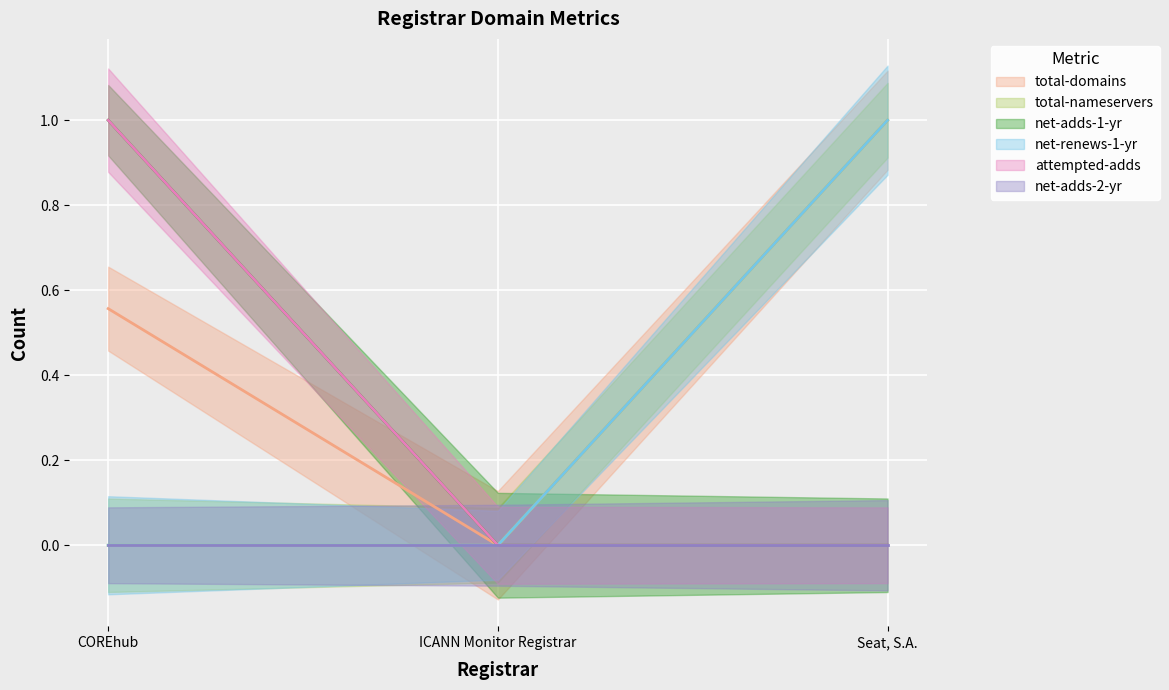

What is the greatest value displayed?

1.0